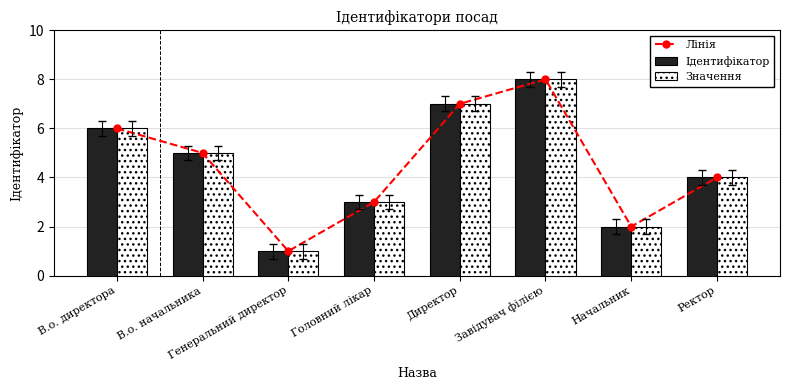

Reading right to left, transcribe all the data shown in this chart.

Лінія: 4	2	8	7	3	1	5	6
Ідентифікатор: 4	2	8	7	3	1	5	6
Значення: 4	2	8	7	3	1	5	6